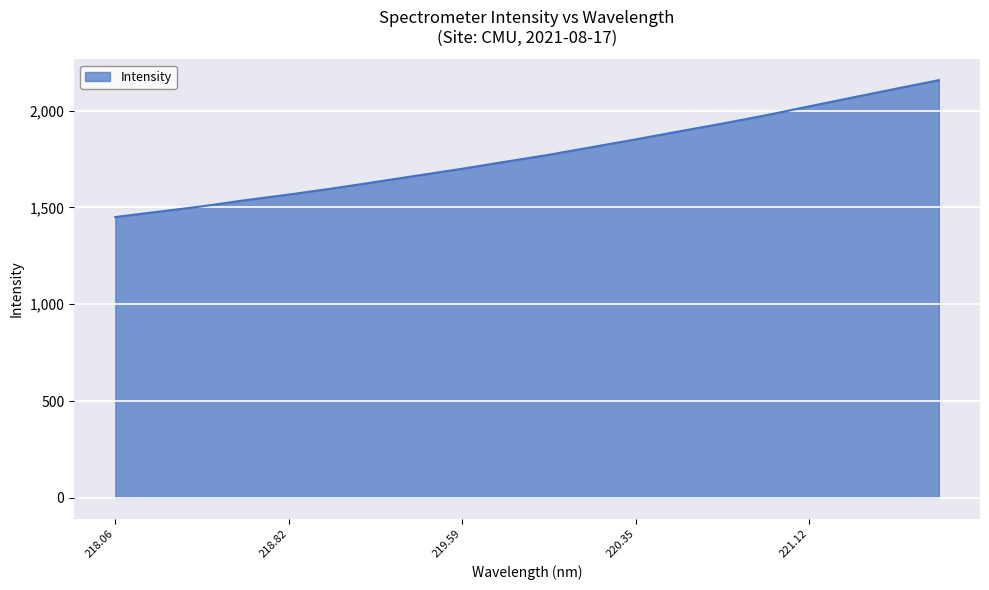

What is the average value?

1773.2